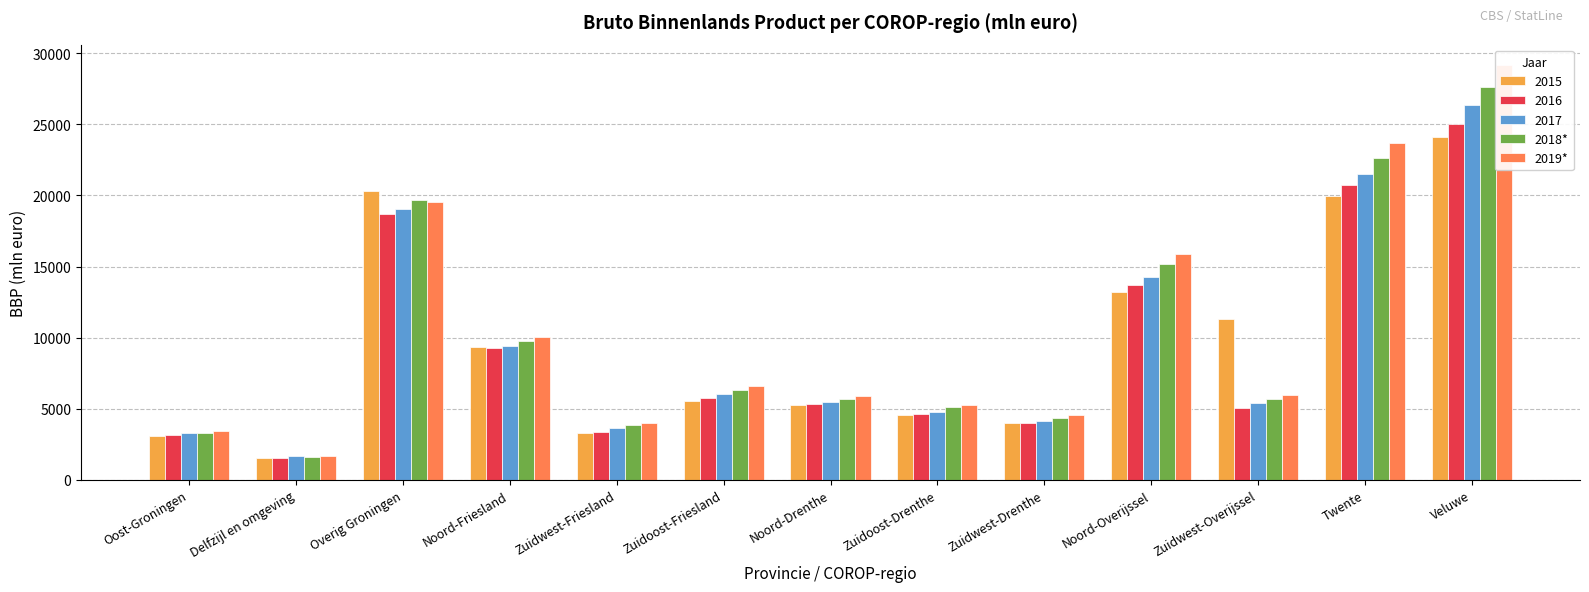

Which series changed the most between Oost-Groningen and Noord-Friesland?

2019*